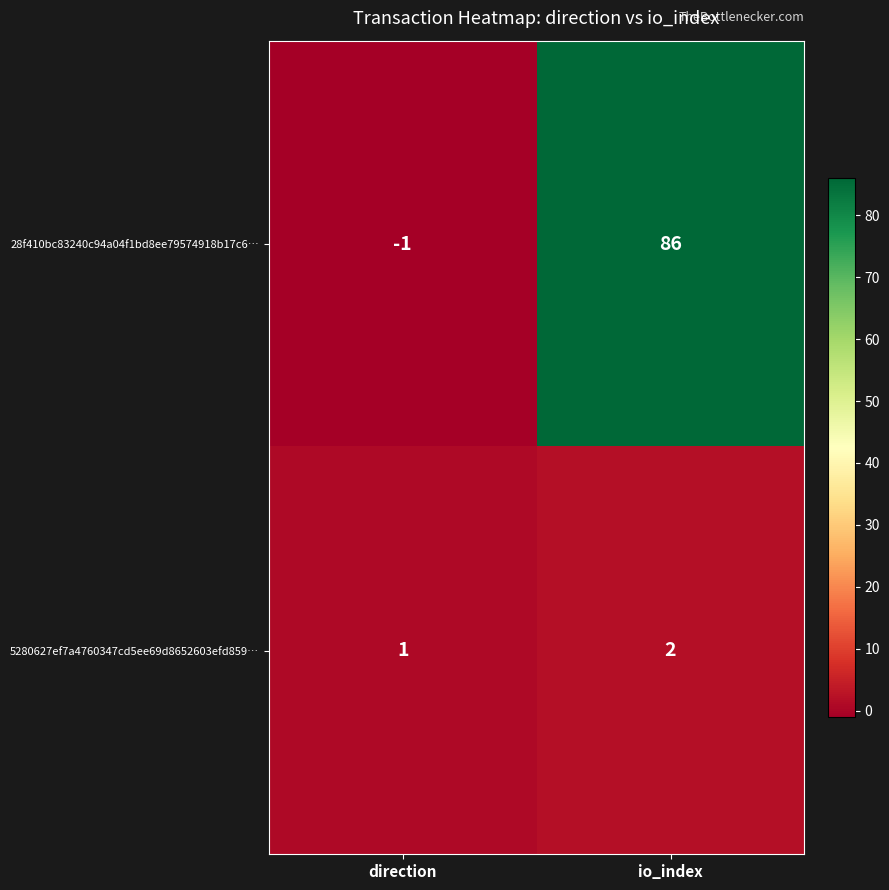

What is the sum of the 28f410bc83240c94a04f1bd8ee79574918b17c6… values at io_index and direction?

85